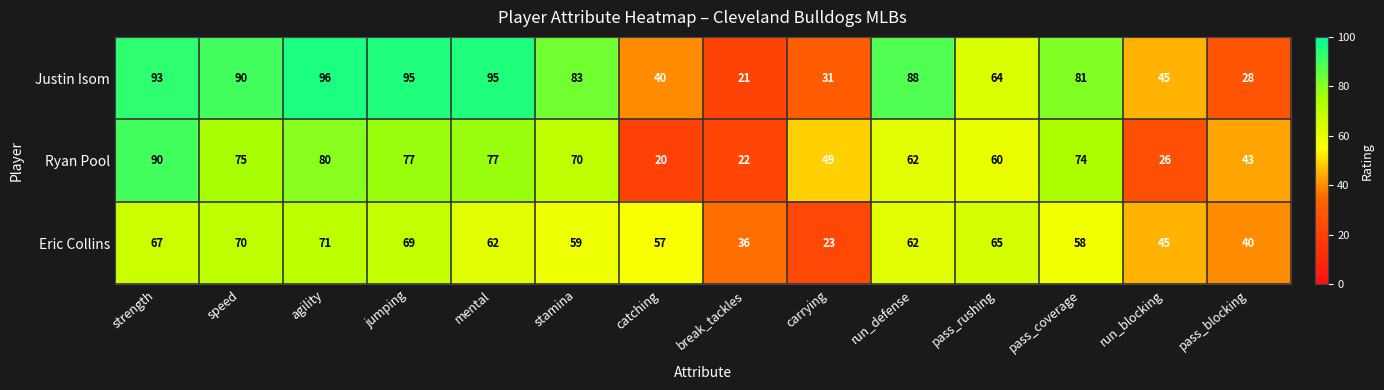

Which series has the largest total across all categories?

Justin Isom